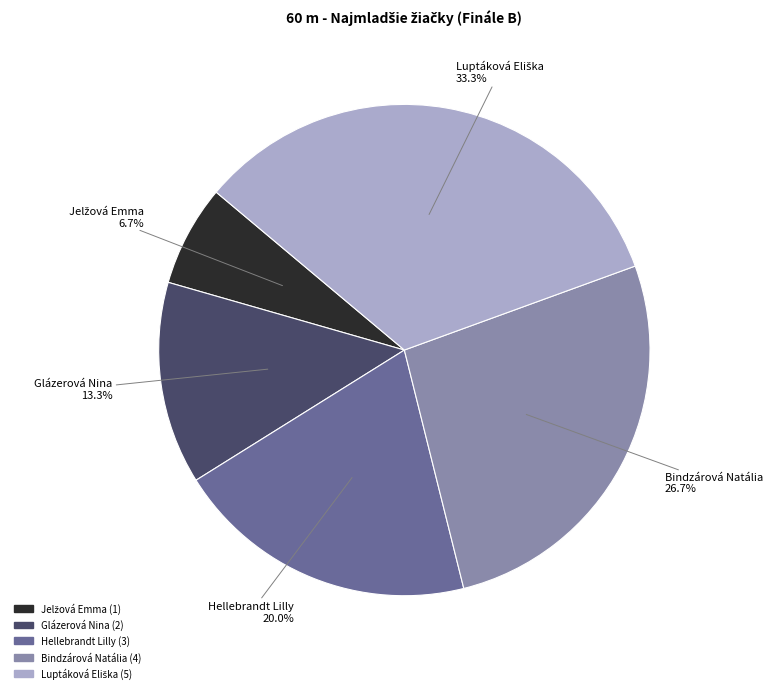

How much of the chart is everything except Hellebrandt Lilly?

80.0%